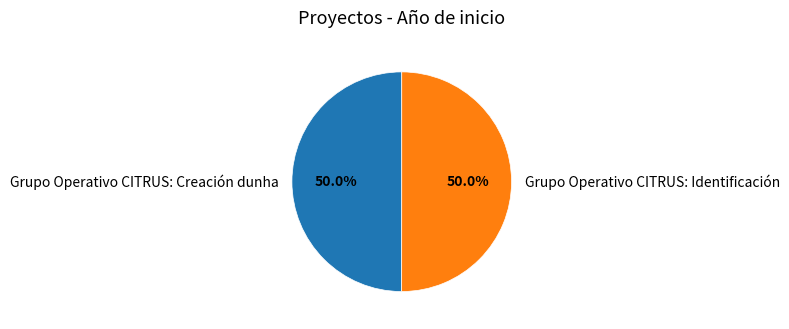

What is the ratio of the value at Grupo Operativo CITRUS: Creación dunha to the value at Grupo Operativo CITRUS: Identificación?

1.0